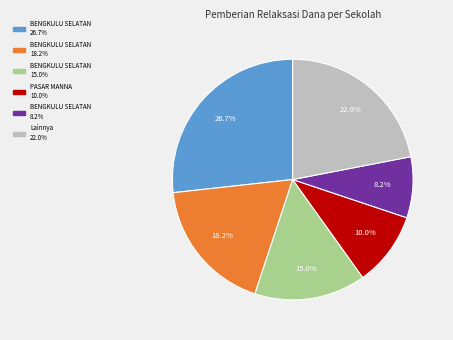

How many segments does this pie chart have?

6